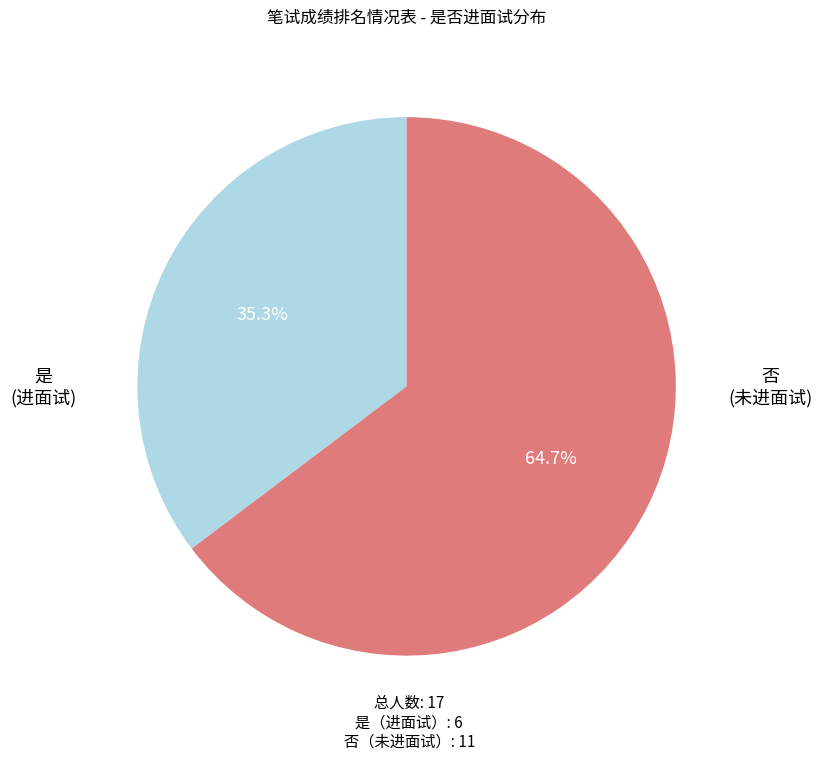

Count the number of slices in the pie.

2